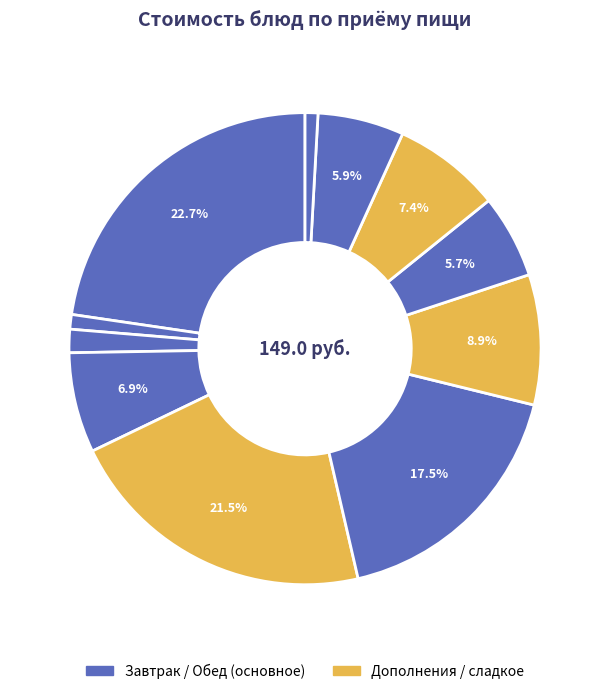

How many segments does this pie chart have?

11